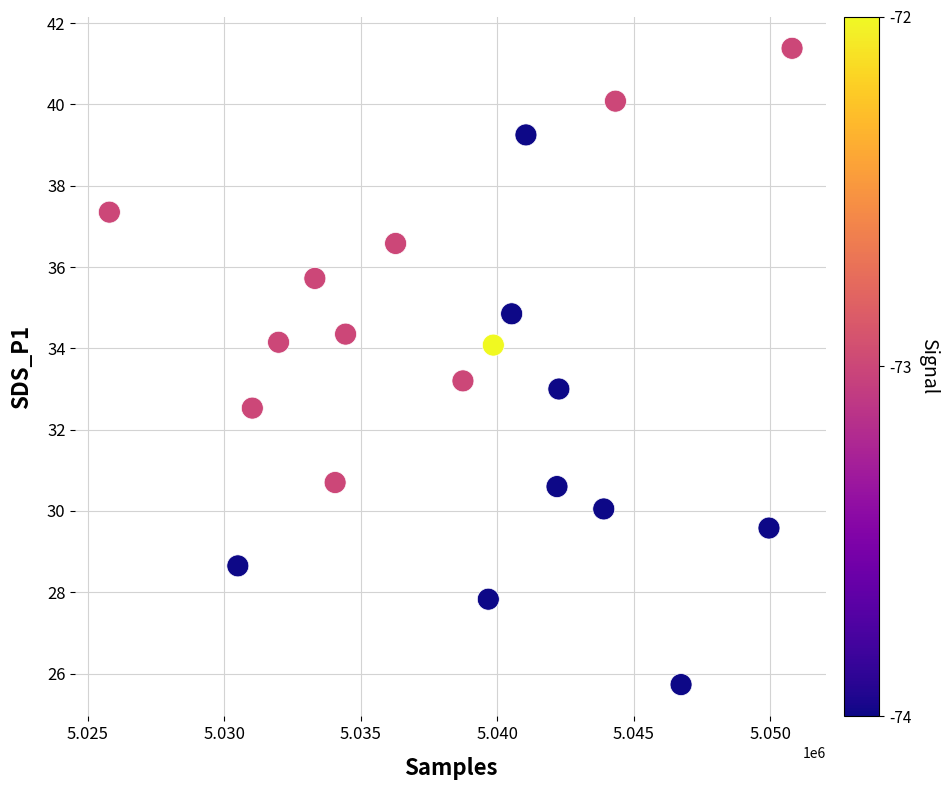

What is the range of X values (max minus min)?

25020.0